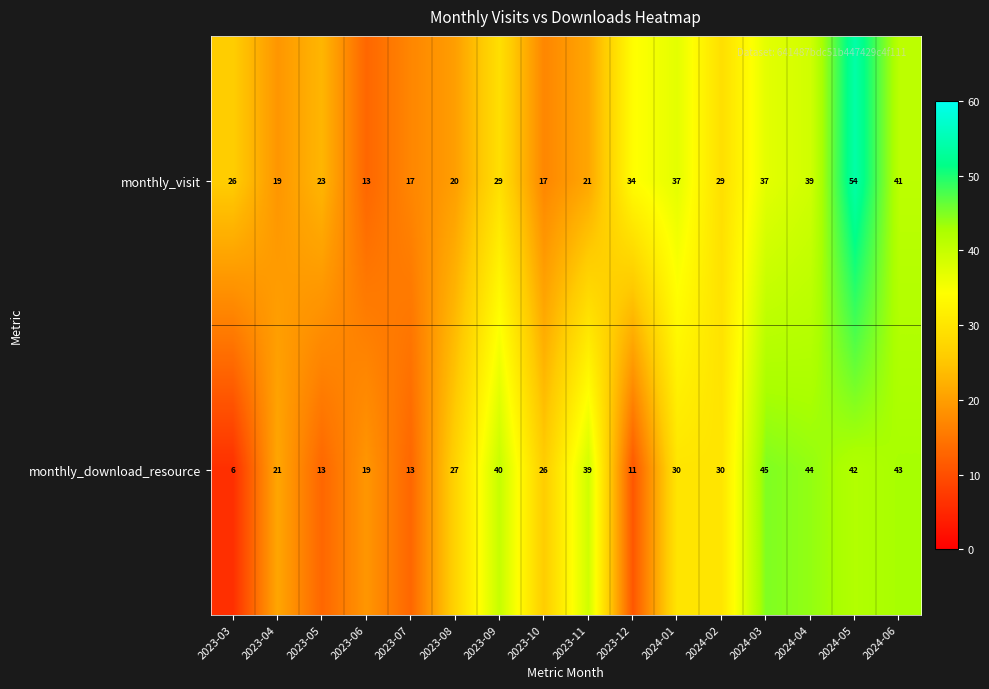

At which category is the sum across all series the highest?

2024-05